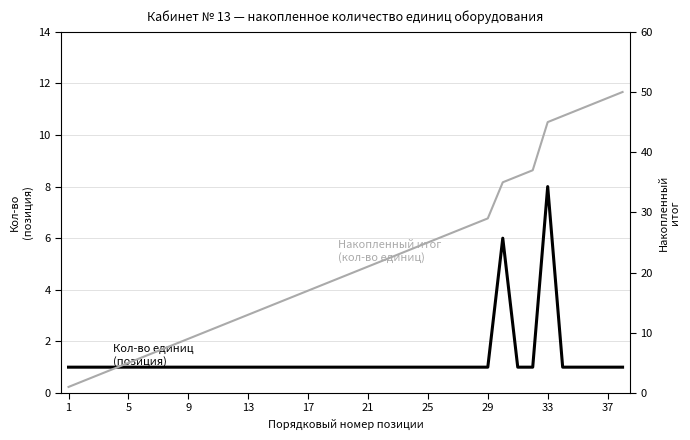

How many lines are shown in the chart?

2